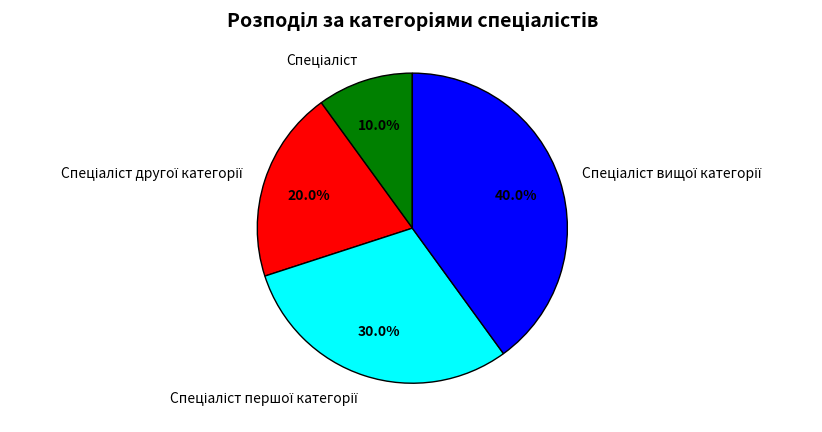

Is there any slice that represents more than half of the pie?

No